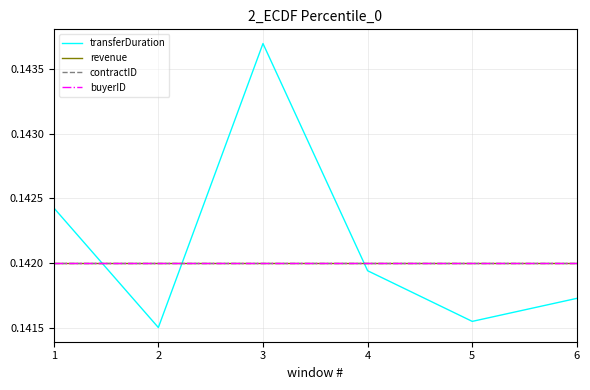

At how many categories does at least one series exceed 0?

6